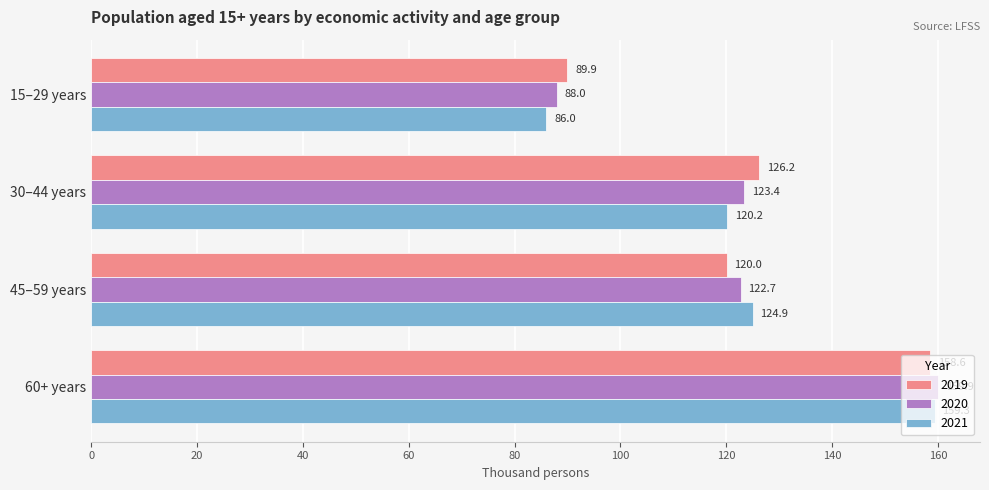

What is the minimum value for 2019?

89.9